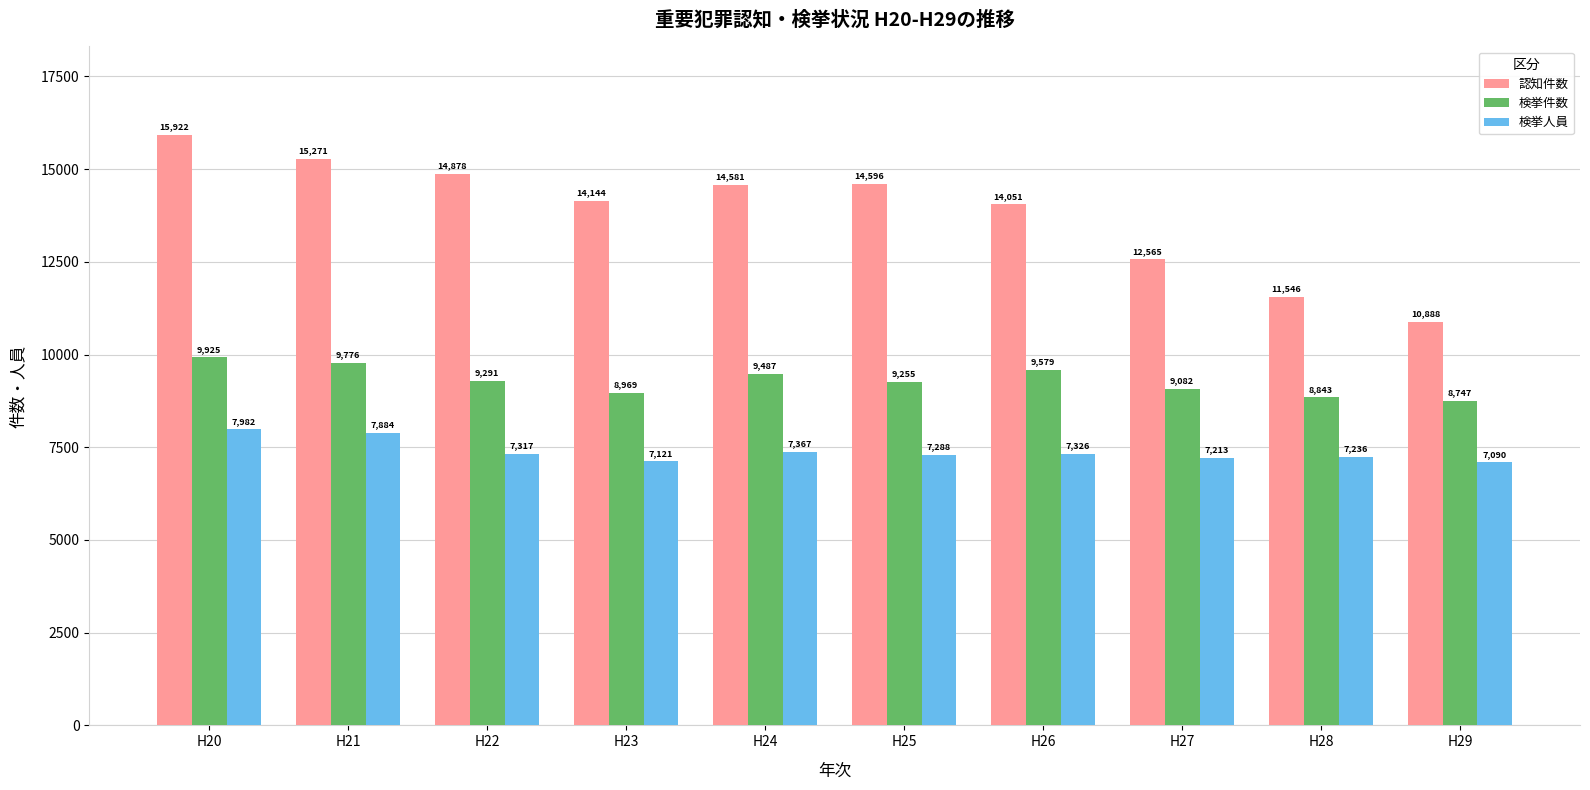

Rank the series by their average value, from lowest to highest.

検挙人員, 検挙件数, 認知件数